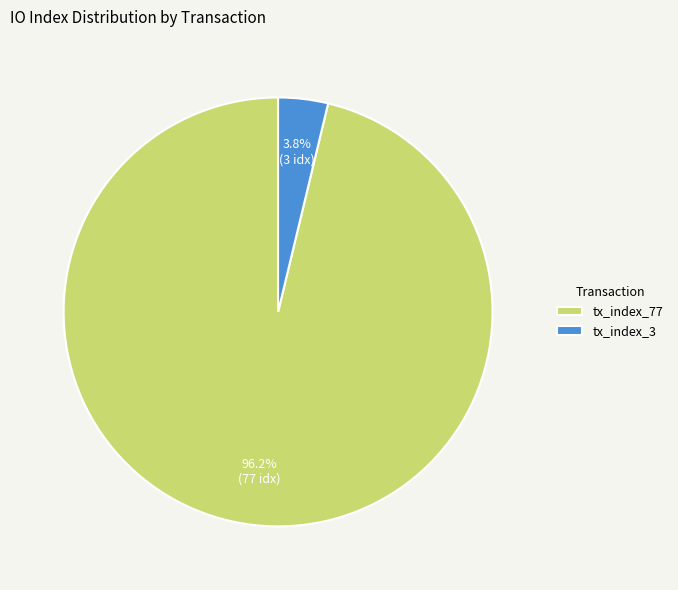

The tx_index_77 slice represents 81% of the pie. True or false?

False